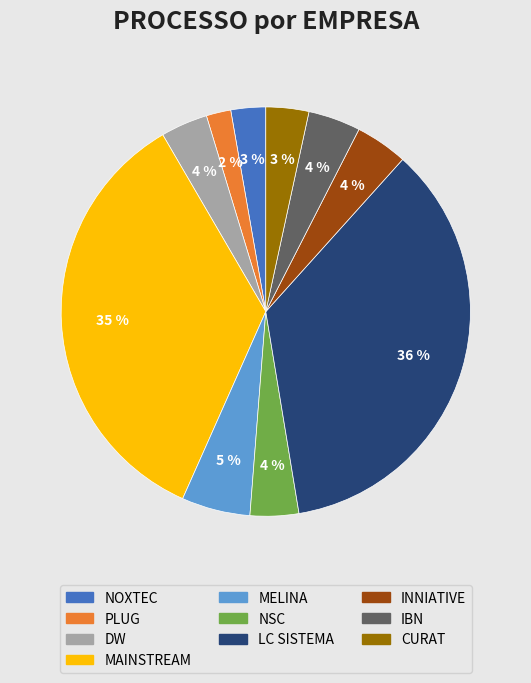

True or false: MAINSTREAM accounts for 35% of the total.

True